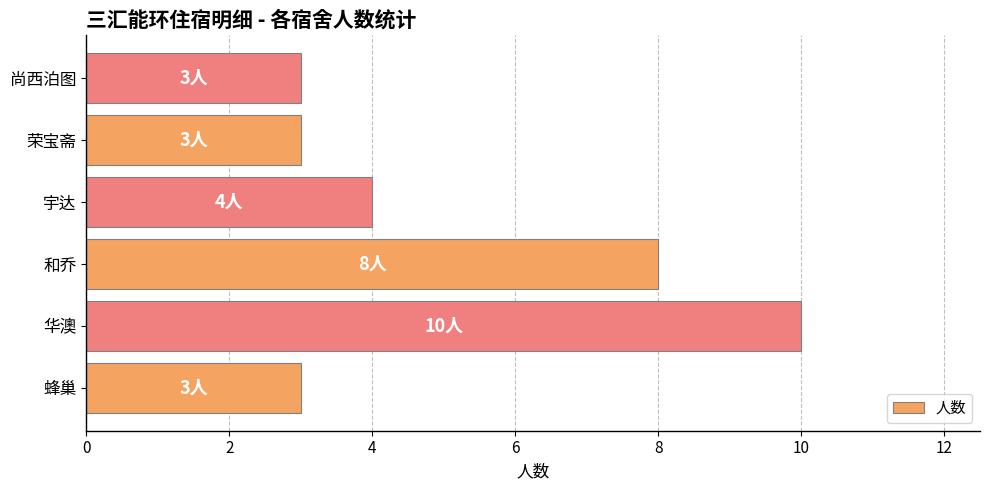

What is the sum of the values at 荣宝斋 and 尚西泊图?

6